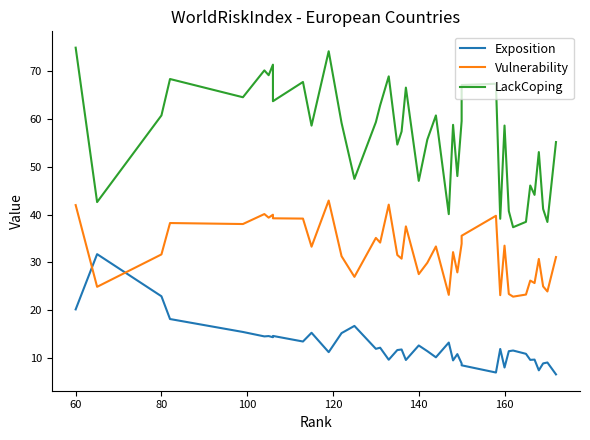

Which series has the largest total across all categories?

LackCoping